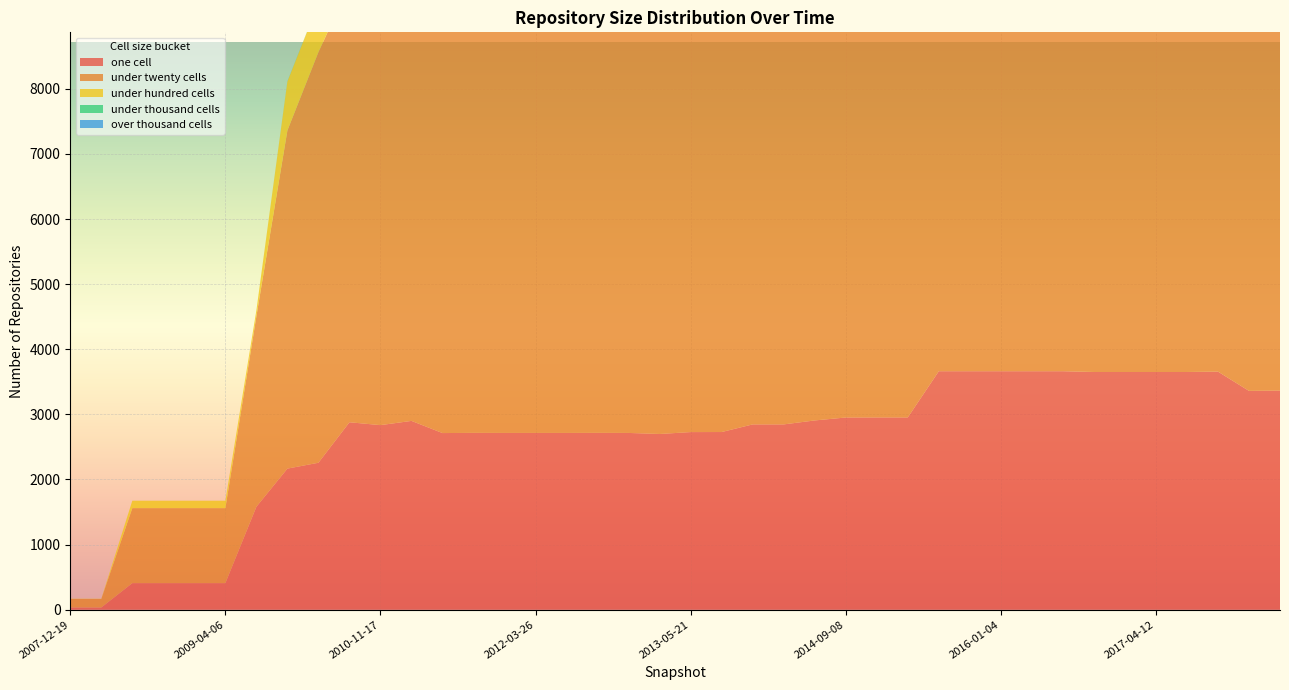

Reading left to right, transcribe all the data shown in this chart.

one_cell: 2007-12-19=34	2008-04-01=34	2008-06-27=408	2008-10-10=408	2008-12-17=408	2009-04-06=408	2009-09-25=1581	2009-12-16=2167	2010-04-01=2257	2010-07-26=2879	2010-11-17=2835	2011-02-21=2900	2011-06-10=2713	2011-09-05=2716	2012-01-18=2715	2012-03-26=2715	2012-07-13=2715	2012-10-31=2716	2012-12-11=2715	2013-02-20=2699	2013-05-21=2728	2013-07-09=2729	2013-09-10=2846	2013-12-20=2846	2014-03-28=2907	2014-09-08=2952	2015-01-19=2953	2015-04-09=2953	2015-07-03=3663	2015-10-01=3663	2016-01-04=3663	2016-04-05=3663	2016-07-04=3663	2016-10-07=3651	2016-12-27=3651	2017-04-12=3651	2017-07-24=3651	2017-10-12=3657	2017-12-22=3361	2018-04-09=3366
under_twenty_cells: 2007-12-19=131	2008-04-01=131	2008-06-27=1152	2008-10-10=1152	2008-12-17=1152	2009-04-06=1152	2009-09-25=2926	2009-12-16=5194	2010-04-01=6307	2010-07-26=6715	2010-11-17=6797	2011-02-21=6830	2011-06-10=6811	2011-09-05=6809	2012-01-18=6811	2012-03-26=6811	2012-07-13=6811	2012-10-31=6810	2012-12-11=6811	2013-02-20=6813	2013-05-21=6816	2013-07-09=6816	2013-09-10=7132	2013-12-20=7132	2014-03-28=7177	2014-09-08=7279	2015-01-19=7278	2015-04-09=7278	2015-07-03=7918	2015-10-01=7918	2016-01-04=7918	2016-04-05=7918	2016-07-04=7918	2016-10-07=7866	2016-12-27=7866	2017-04-12=7866	2017-07-24=7885	2017-10-12=7910	2017-12-22=7413	2018-04-09=7415
under_hundred_cells: 2007-12-19=3	2008-04-01=3	2008-06-27=114	2008-10-10=114	2008-12-17=114	2009-04-06=114	2009-09-25=91	2009-12-16=751	2010-04-01=751	2010-07-26=1347	2010-11-17=1412	2011-02-21=1417	2011-06-10=1339	2011-09-05=1340	2012-01-18=1339	2012-03-26=1339	2012-07-13=1339	2012-10-31=1339	2012-12-11=1339	2013-02-20=1380	2013-05-21=1381	2013-07-09=1381	2013-09-10=1324	2013-12-20=1324	2014-03-28=1378	2014-09-08=1445	2015-01-19=1447	2015-04-09=1447	2015-07-03=1659	2015-10-01=1659	2016-01-04=1659	2016-04-05=1659	2016-07-04=1659	2016-10-07=1688	2016-12-27=1688	2017-04-12=1688	2017-07-24=1703	2017-10-12=1737	2017-12-22=1267	2018-04-09=1268
under_thousand_cells: 2007-12-19=0	2008-04-01=0	2008-06-27=0	2008-10-10=0	2008-12-17=0	2009-04-06=0	2009-09-25=0	2009-12-16=4	2010-04-01=4	2010-07-26=17	2010-11-17=20	2011-02-21=20	2011-06-10=15	2011-09-05=15	2012-01-18=15	2012-03-26=15	2012-07-13=15	2012-10-31=15	2012-12-11=15	2013-02-20=15	2013-05-21=15	2013-07-09=15	2013-09-10=8	2013-12-20=8	2014-03-28=11	2014-09-08=20	2015-01-19=20	2015-04-09=20	2015-07-03=20	2015-10-01=20	2016-01-04=20	2016-04-05=20	2016-07-04=20	2016-10-07=96	2016-12-27=96	2017-04-12=96	2017-07-24=107	2017-10-12=138	2017-12-22=208	2018-04-09=208
over_thousand_cells: 2007-12-19=0	2008-04-01=0	2008-06-27=0	2008-10-10=0	2008-12-17=0	2009-04-06=0	2009-09-25=0	2009-12-16=0	2010-04-01=0	2010-07-26=0	2010-11-17=0	2011-02-21=0	2011-06-10=0	2011-09-05=0	2012-01-18=0	2012-03-26=0	2012-07-13=0	2012-10-31=0	2012-12-11=0	2013-02-20=0	2013-05-21=0	2013-07-09=0	2013-09-10=0	2013-12-20=0	2014-03-28=0	2014-09-08=0	2015-01-19=0	2015-04-09=0	2015-07-03=0	2015-10-01=0	2016-01-04=0	2016-04-05=0	2016-07-04=0	2016-10-07=0	2016-12-27=0	2017-04-12=0	2017-07-24=0	2017-10-12=0	2017-12-22=0	2018-04-09=0